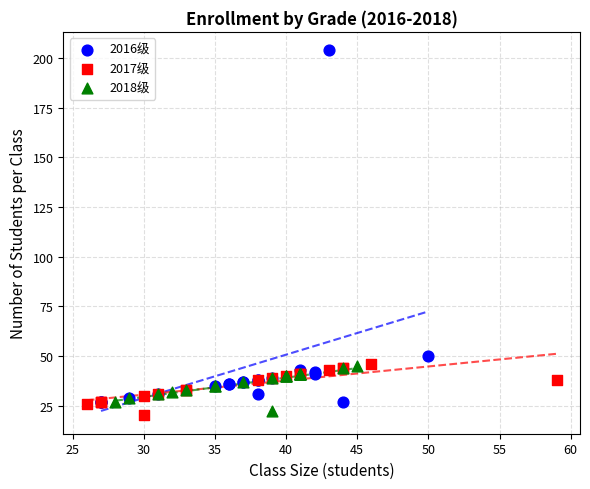

Which series contains the highest Y value?

2016级